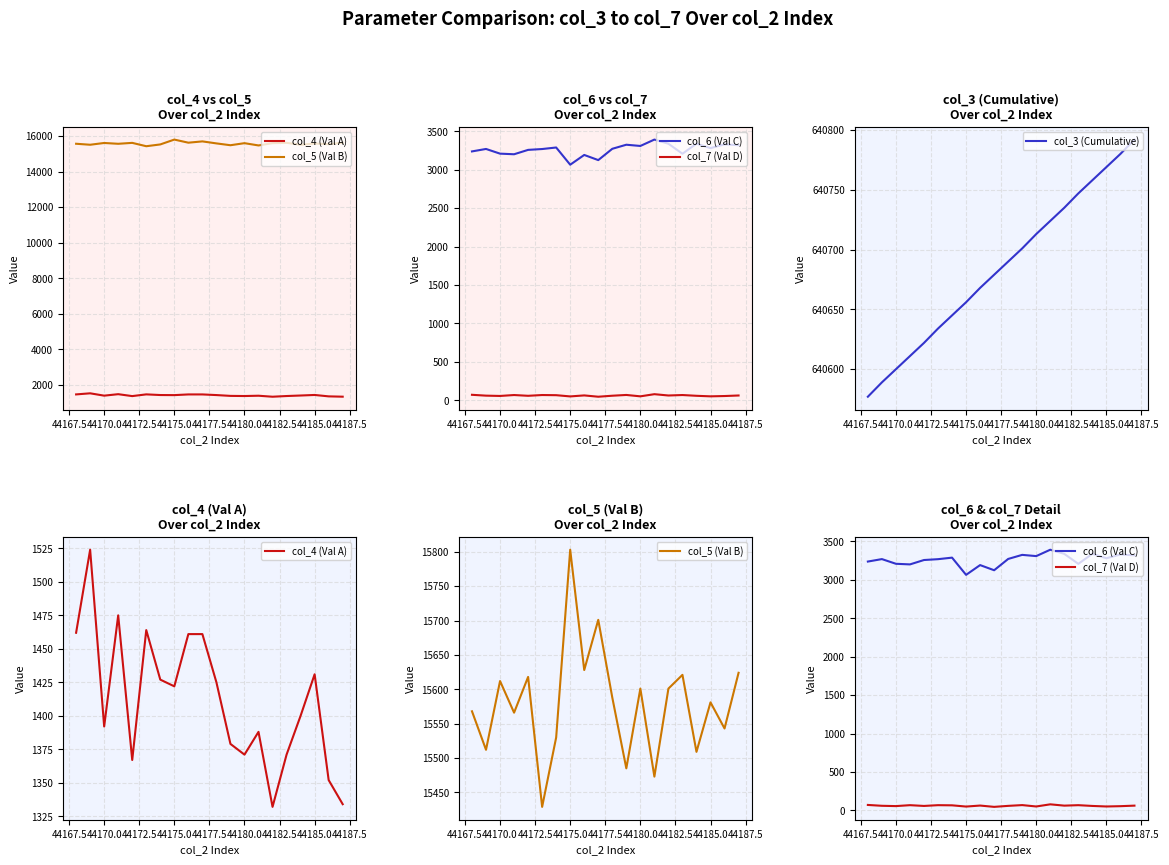

What is the highest value of the col_3 (Cumulative) series?

640792